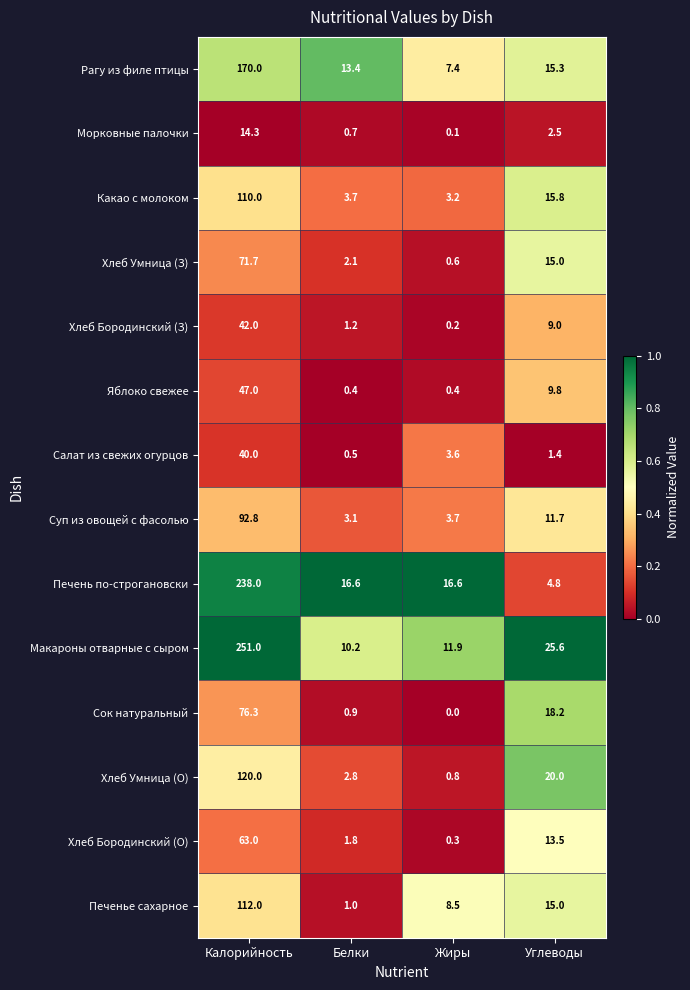

Which series has the largest range (max minus min)?

Макароны отварные с сыром